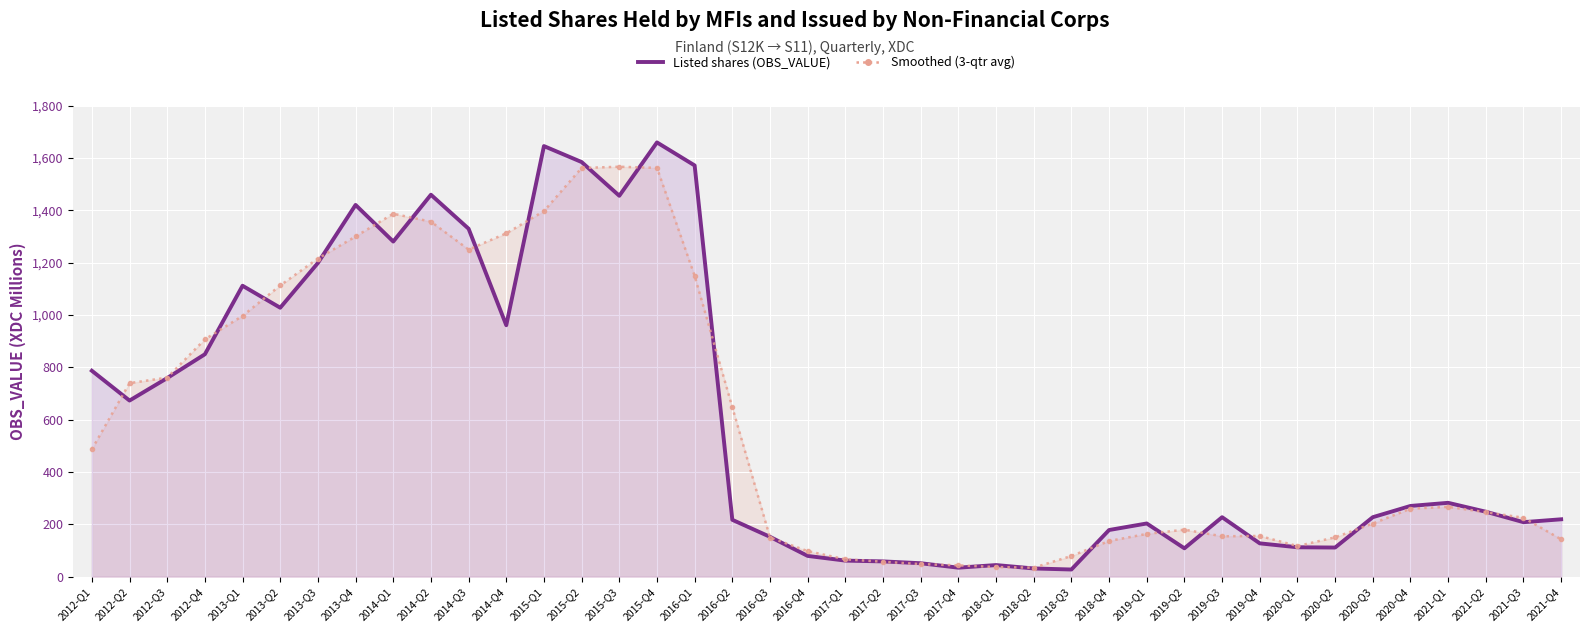

What is the difference between the Smoothed (3-qtr avg) values at 2020-Q3 and 2018-Q2?

168.7